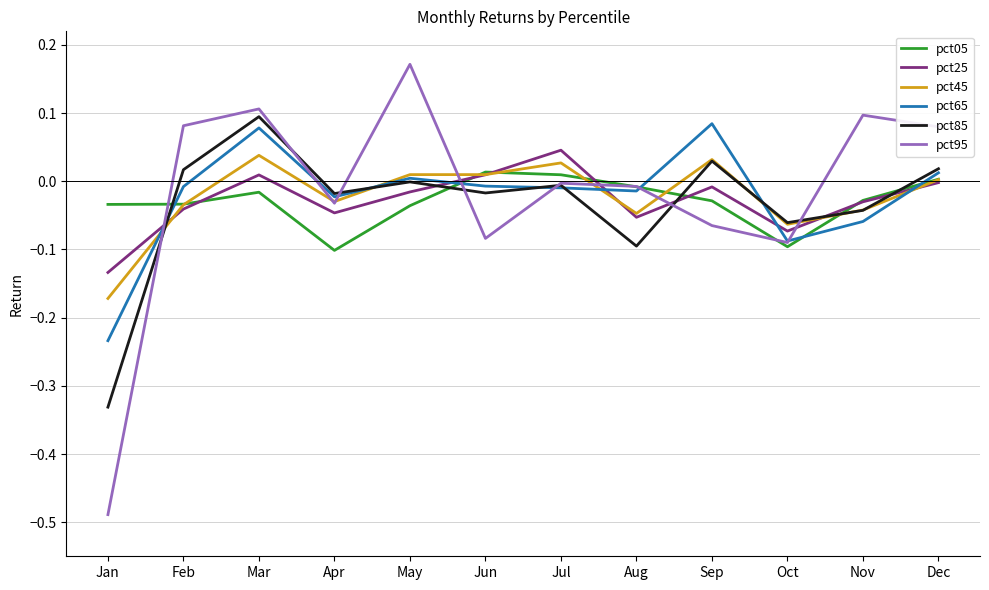

What are all the series names shown in the legend?

pct05, pct25, pct45, pct65, pct85, pct95